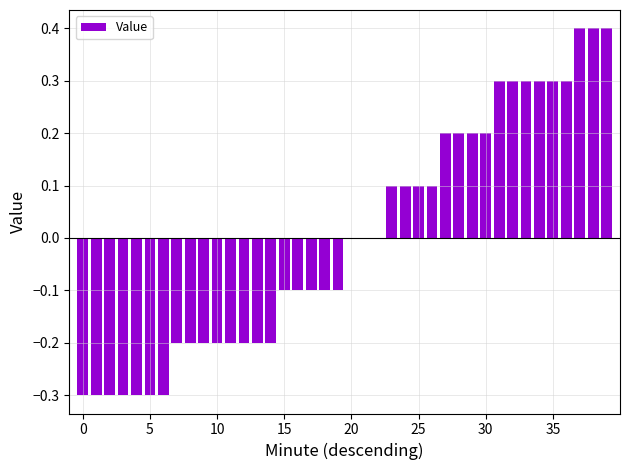

Reading left to right, extract all data points from this chart.

-0.3	-0.3	-0.3	-0.3	-0.3	-0.3	-0.3	-0.2	-0.2	-0.2	-0.2	-0.2	-0.2	-0.2	-0.2	-0.1	-0.1	-0.1	-0.1	-0.1	0.0	0.0	0.0	0.1	0.1	0.1	0.1	0.2	0.2	0.2	0.2	0.3	0.3	0.3	0.3	0.3	0.3	0.4	0.4	0.4